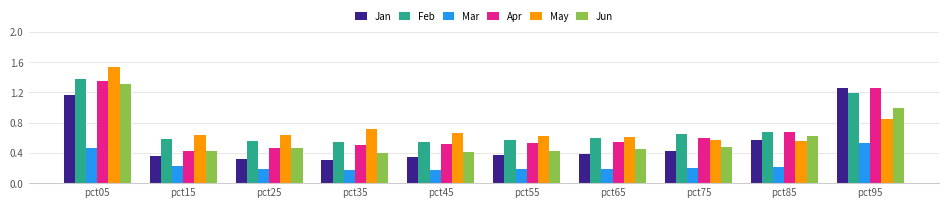

What is the total value across all series at pct45?

2.7